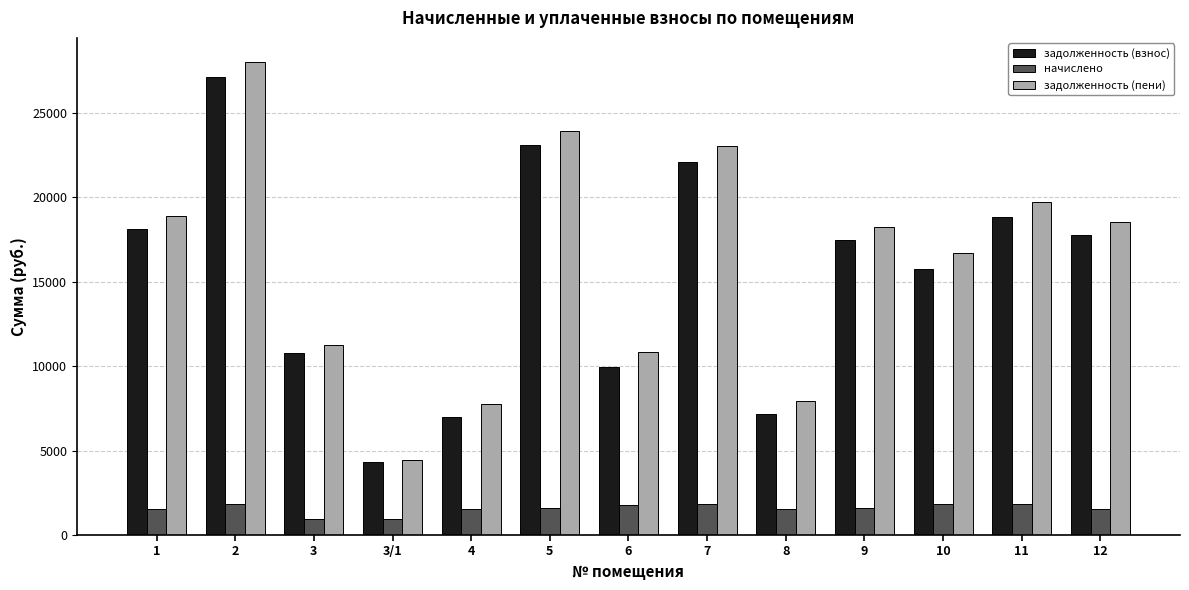

What is the value of the задолженность (пени) bar at the 9th from the left?

7929.6